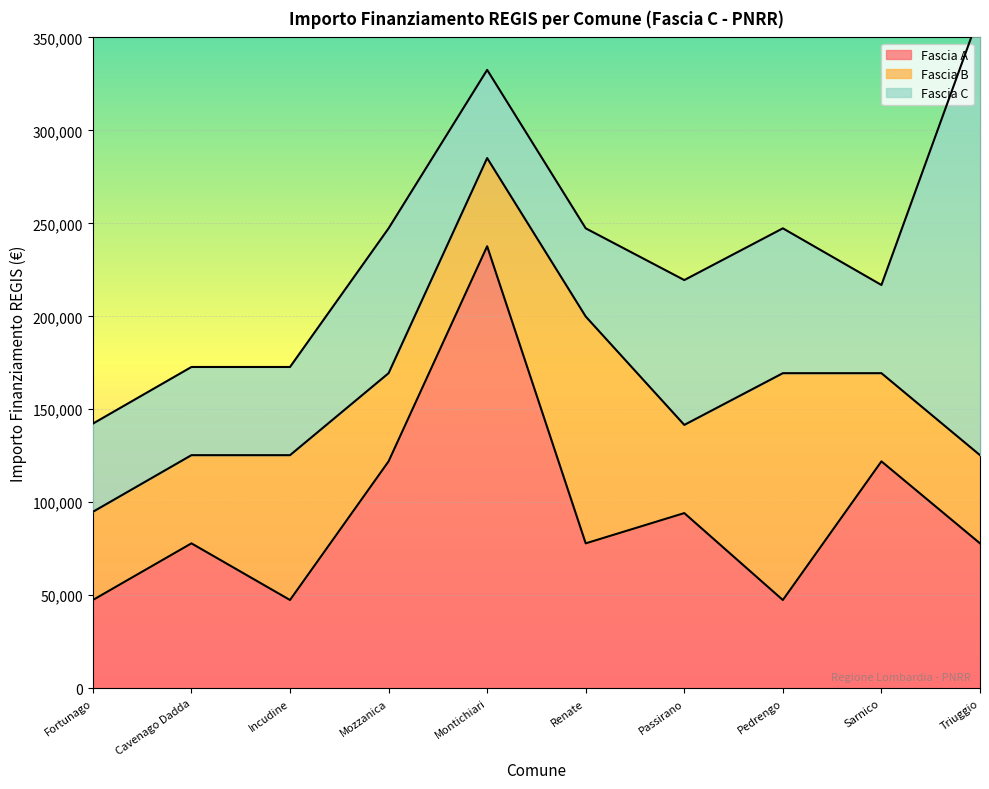

Reading left to right, what are all the values shown in this chart?

Fascia A: Fortunago=47427	Cavenago Dadda=77897	Incudine=47427	Mozzanica=121992	Montichiari=237681	Renate=77897	Passirano=94172	Pedrengo=47427	Sarnico=121992	Triuggio=77897
Fascia B: Fortunago=47427	Cavenago Dadda=47427	Incudine=77897	Mozzanica=47427	Montichiari=47427	Renate=121992	Passirano=47427	Pedrengo=121992	Sarnico=47427	Triuggio=47427
Fascia C: Fortunago=47427	Cavenago Dadda=47427	Incudine=47427	Mozzanica=77897	Montichiari=47427	Renate=47427	Passirano=77897	Pedrengo=77897	Sarnico=47427	Triuggio=237681